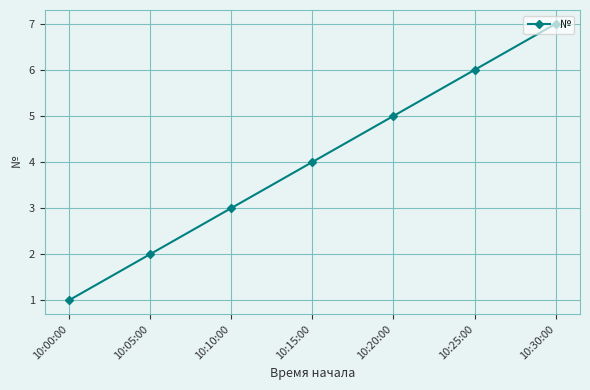

The value at 10:05:00 is 3. True or false?

False